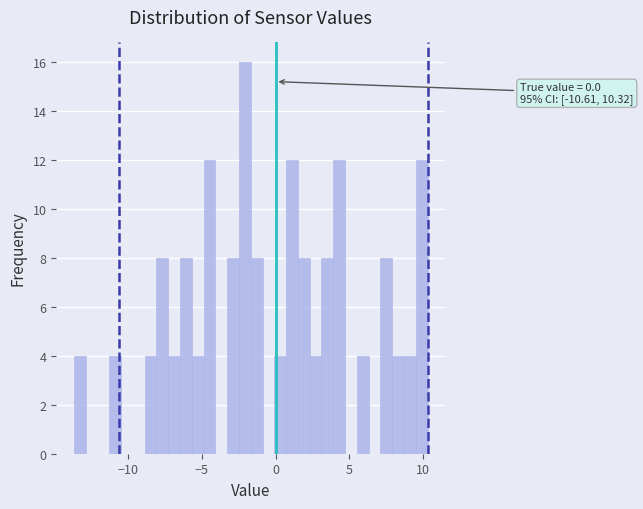

Around what value on the x-axis is the tallest bar? Give the approximate position of its centre, as read against the axis.

-2.0